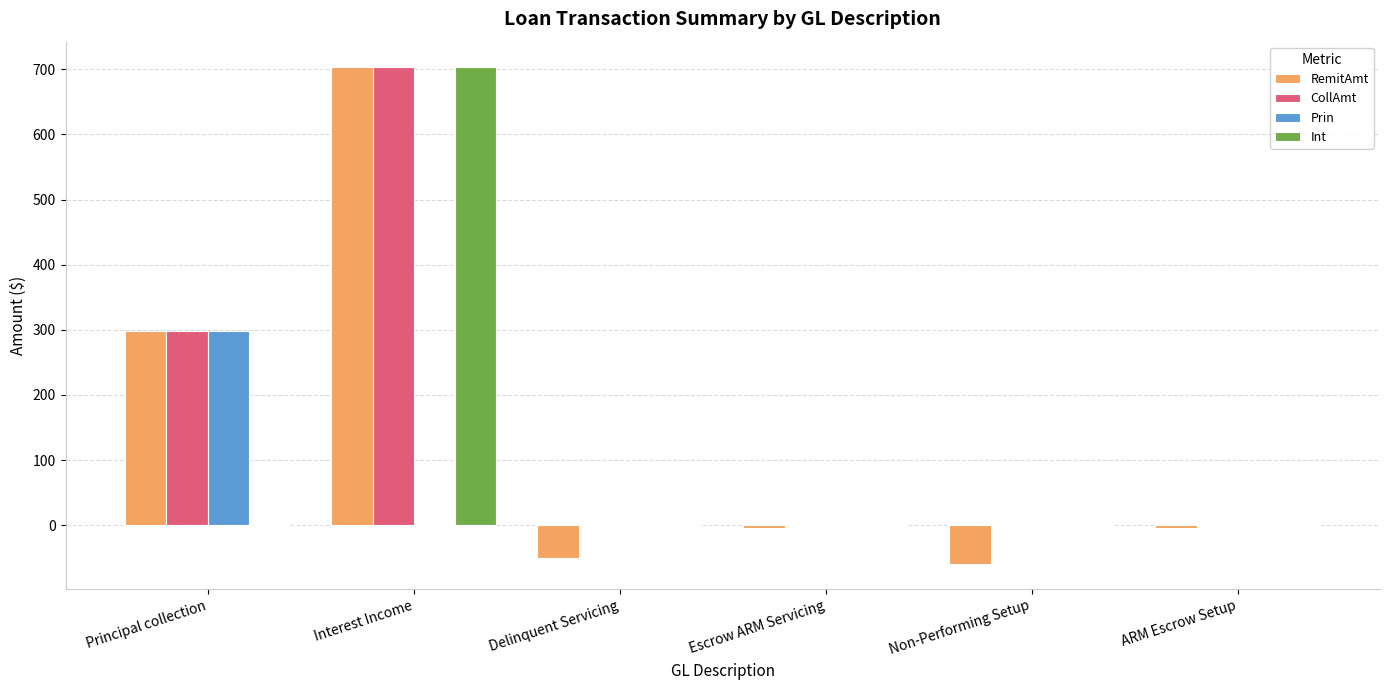

True or false: CollAmt has a value of 298.3 at Principal collection.

True